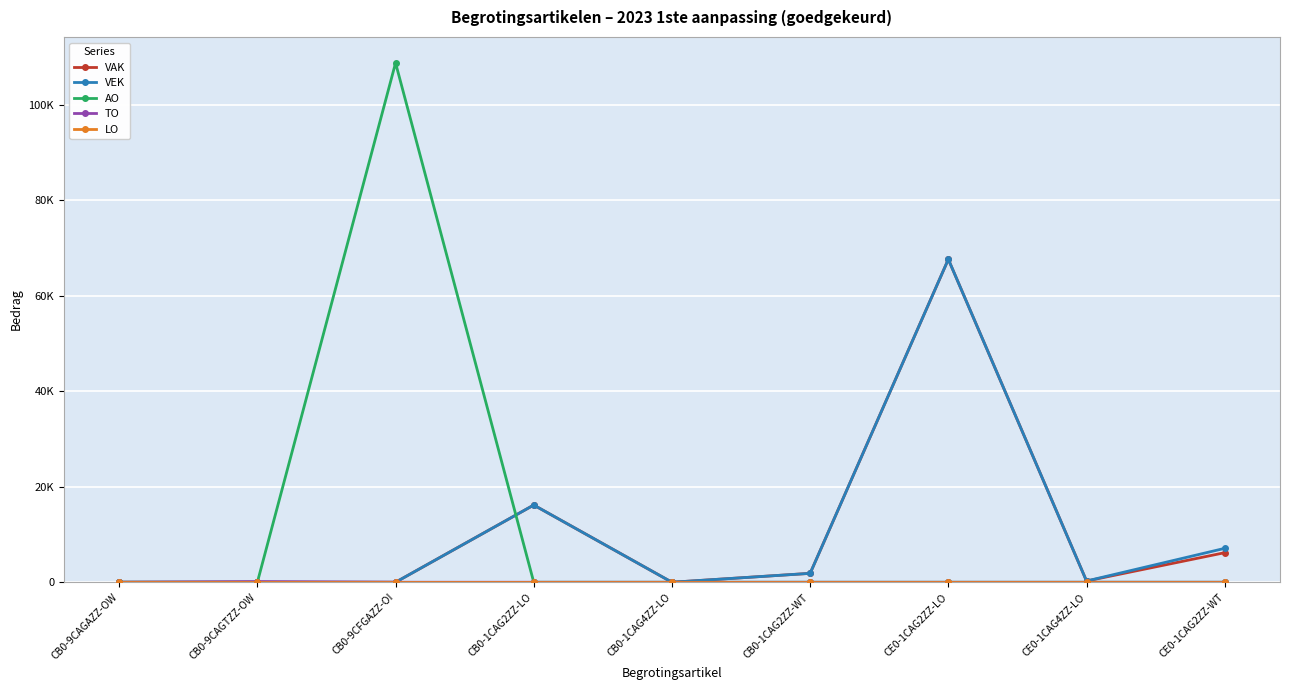

True or false: VEK and VAK cross at least once.

False